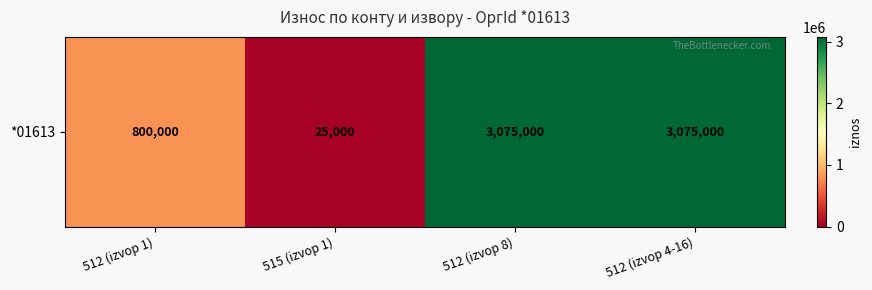

The value at 515 (izvор 1) is 34756. True or false?

False